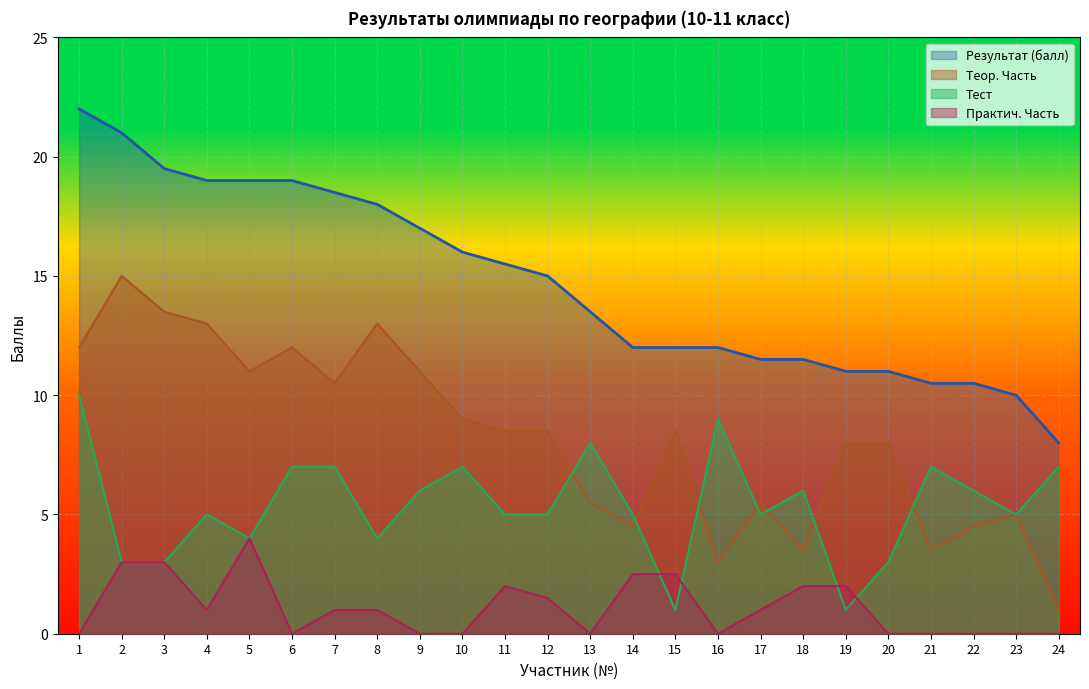

The value of Теор. Часть at 7 is 10.5. True or false?

True